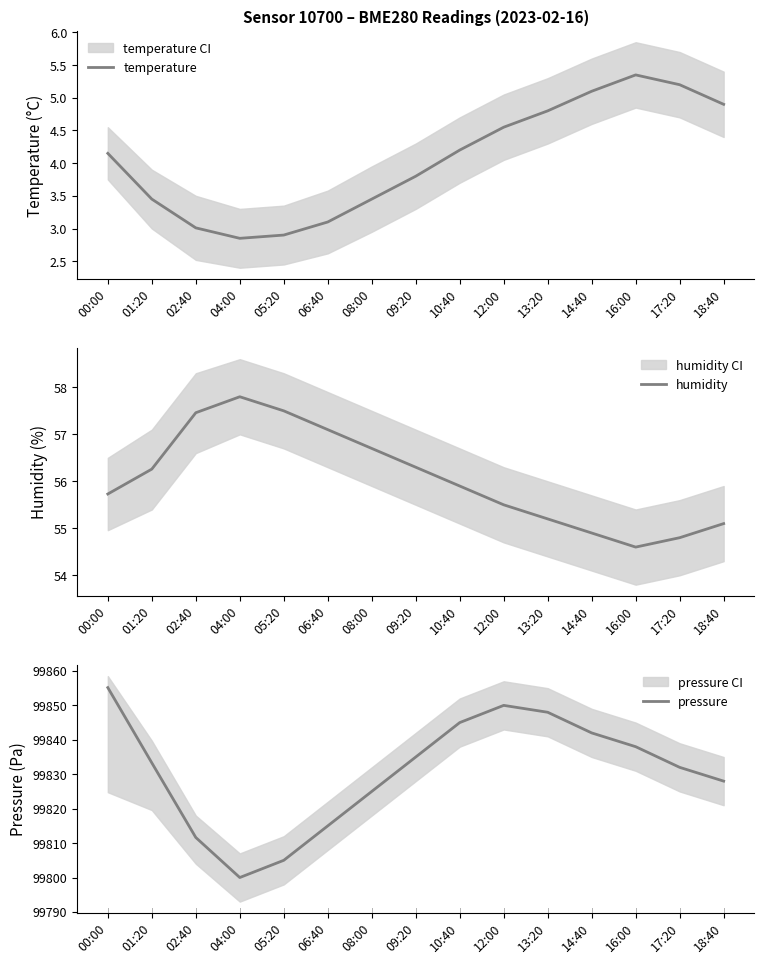

Reading left to right, what are all the values shown in this chart?

temperature: 4.2	3.5	3.0	2.9	2.9	3.1	3.5	3.8	4.2	4.5	4.8	5.1	5.3	5.2	4.9
humidity: 55.7	56.3	57.5	57.8	57.5	57.1	56.7	56.3	55.9	55.5	55.2	54.9	54.6	54.8	55.1
pressure: 99855.2	99833.3	99811.6	99800.0	99805.0	99815.0	99825.0	99835.0	99845.0	99850.0	99848.0	99842.0	99838.0	99832.0	99828.0